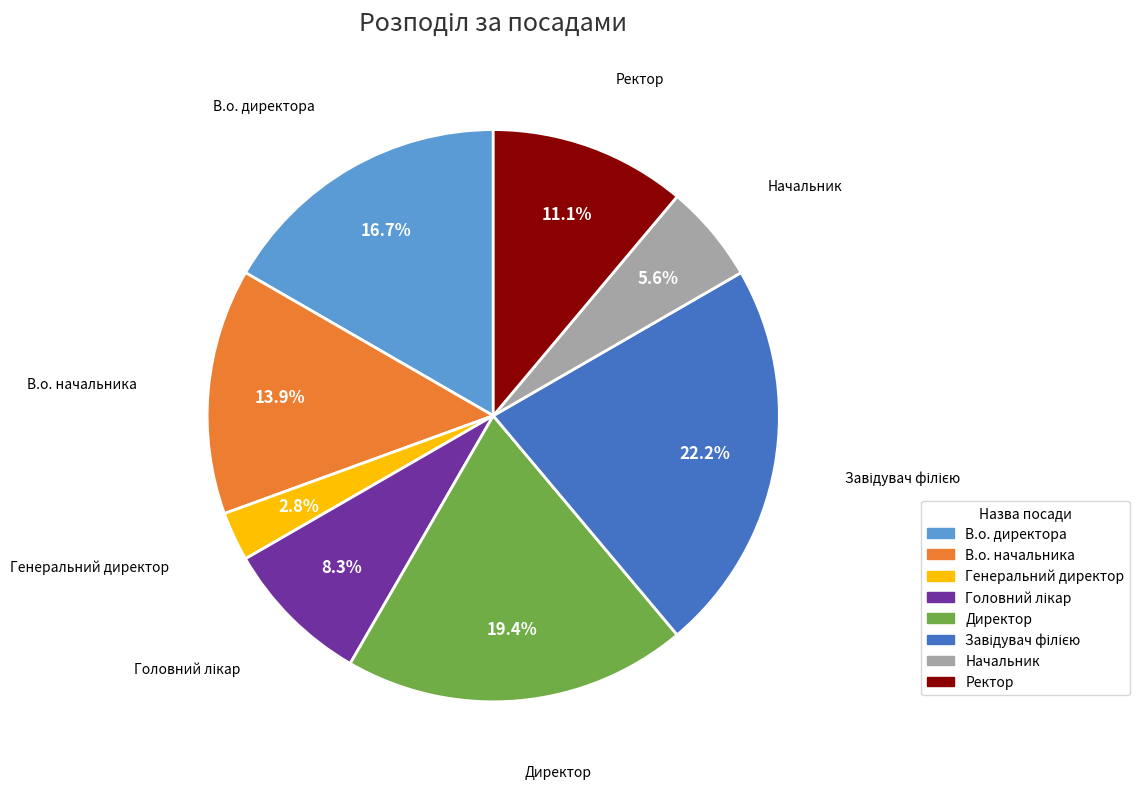

Is it true that Начальник is 6% of the pie?

True